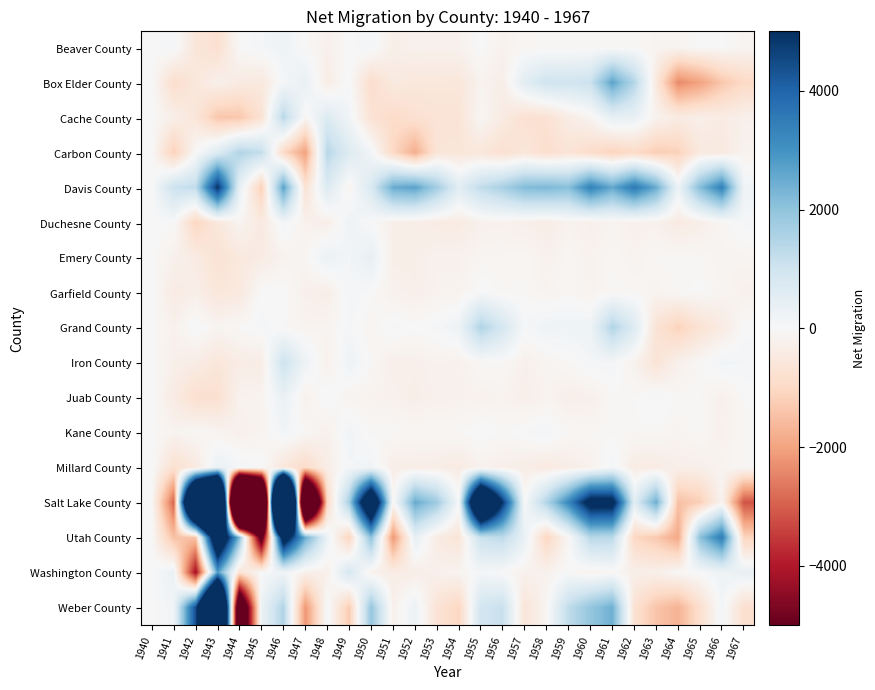

What is the difference between the highest and lowest values at 1959?

3888